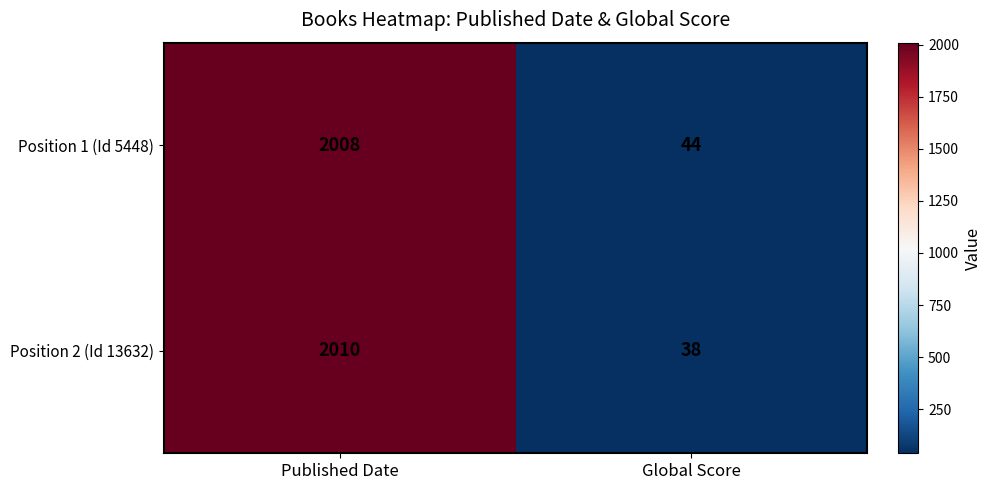

What is the sum of the Position 1 (Id 5448) values at Global Score and Published Date?

2052